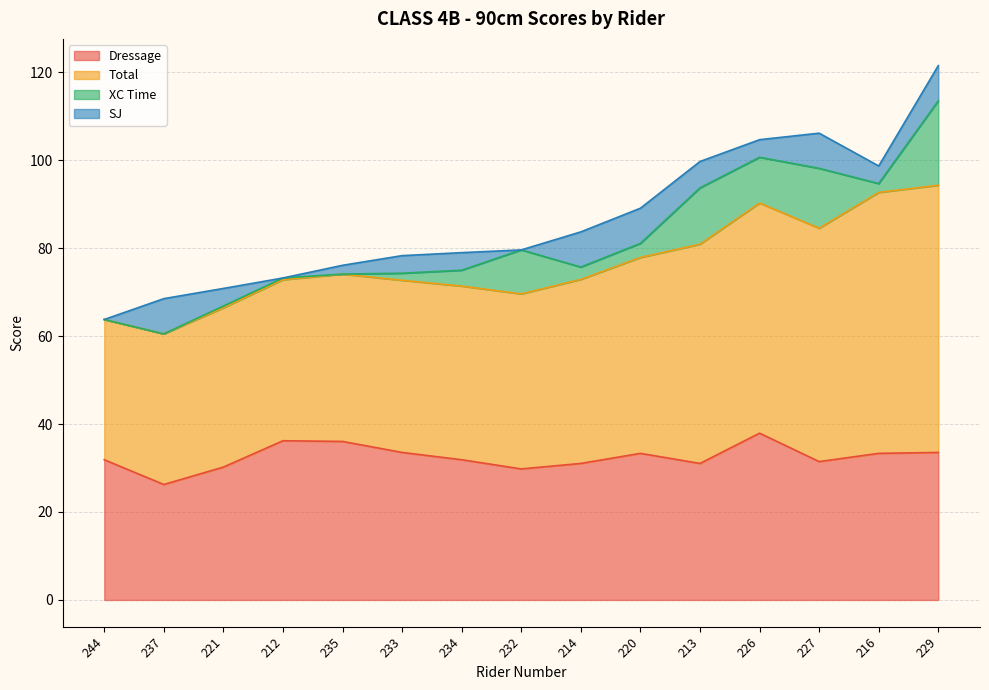

Does the chart display data point markers on the line(s)?

No